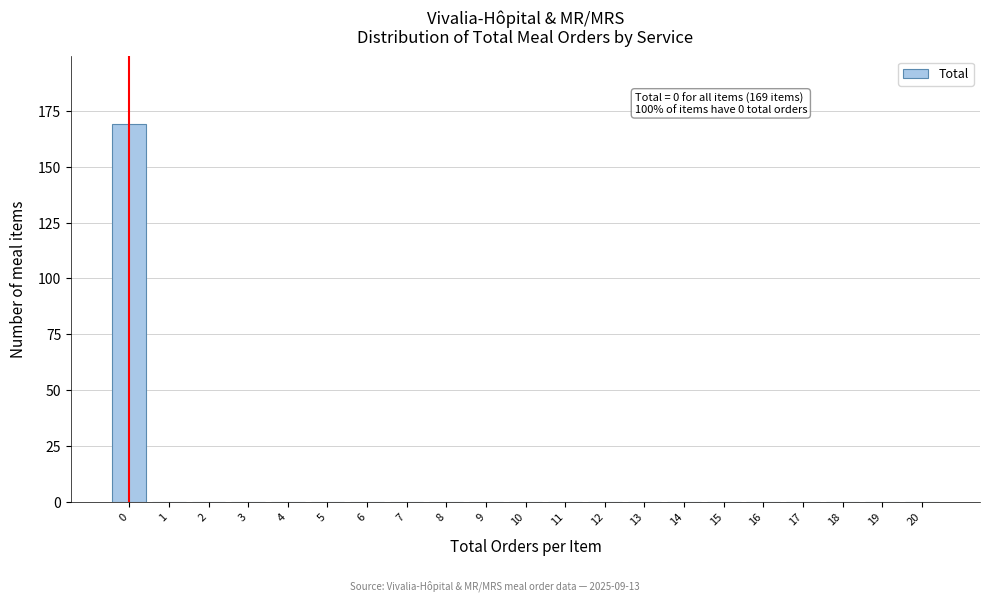

Which range on the x-axis has the tallest bar?

-0.5 to 0.5